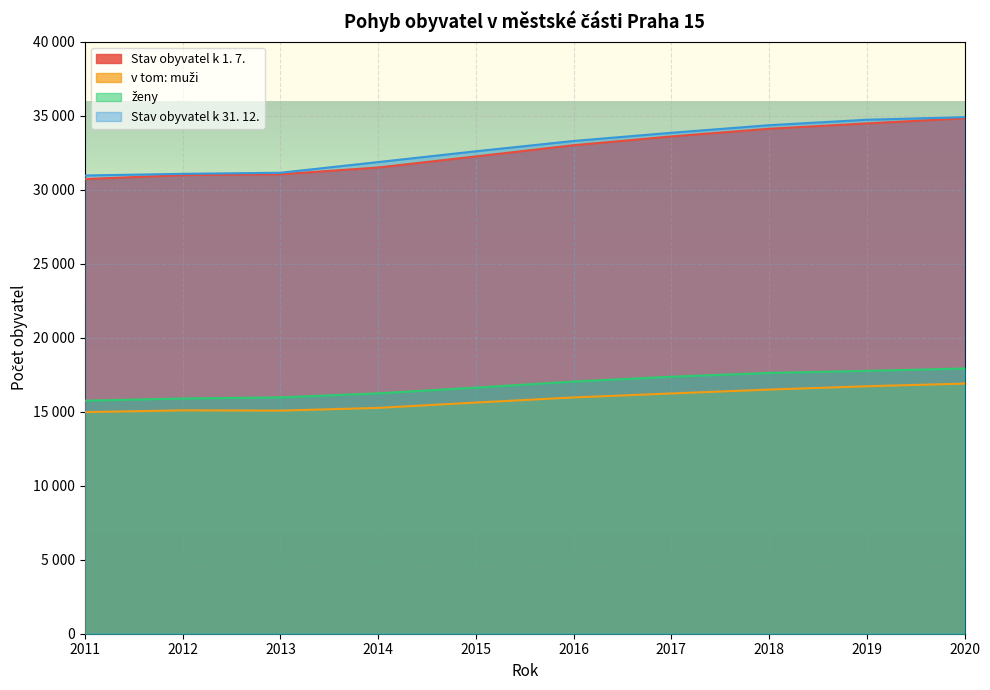

True or false: v tom: muži has a value of 16230 at 2017.

True